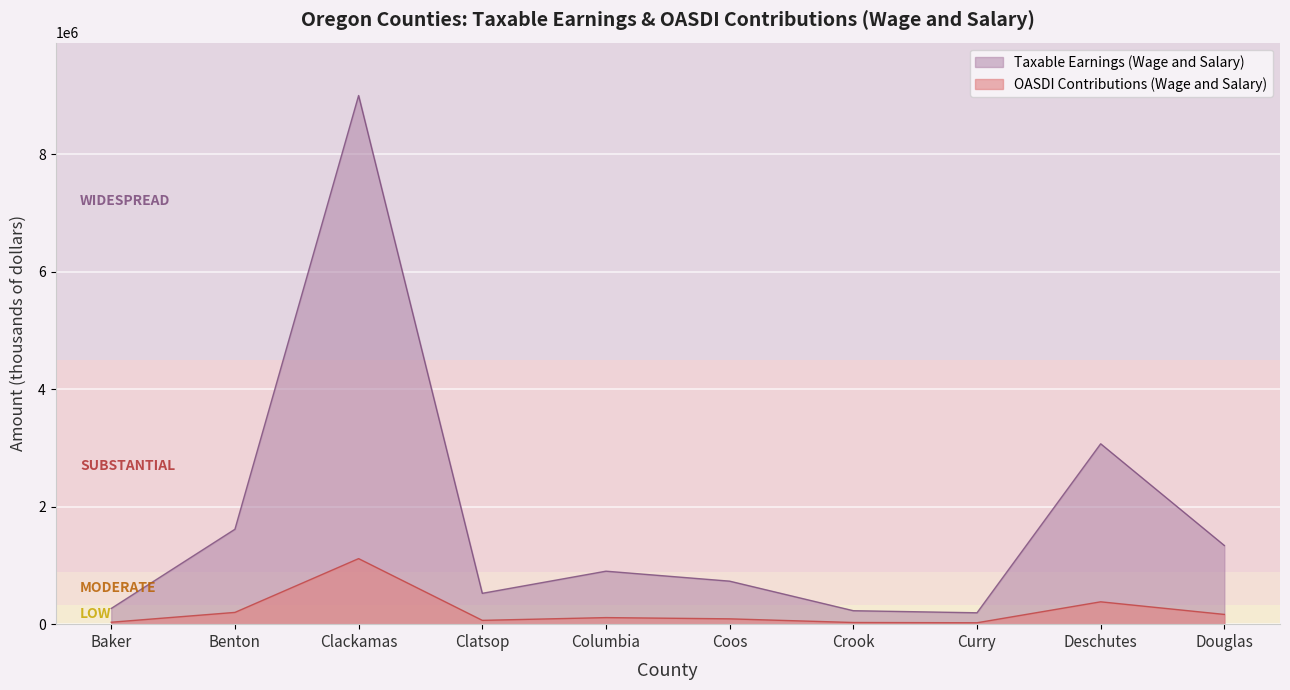

What is the sum of all Taxable Earnings (Wage and Salary) values?

17884603